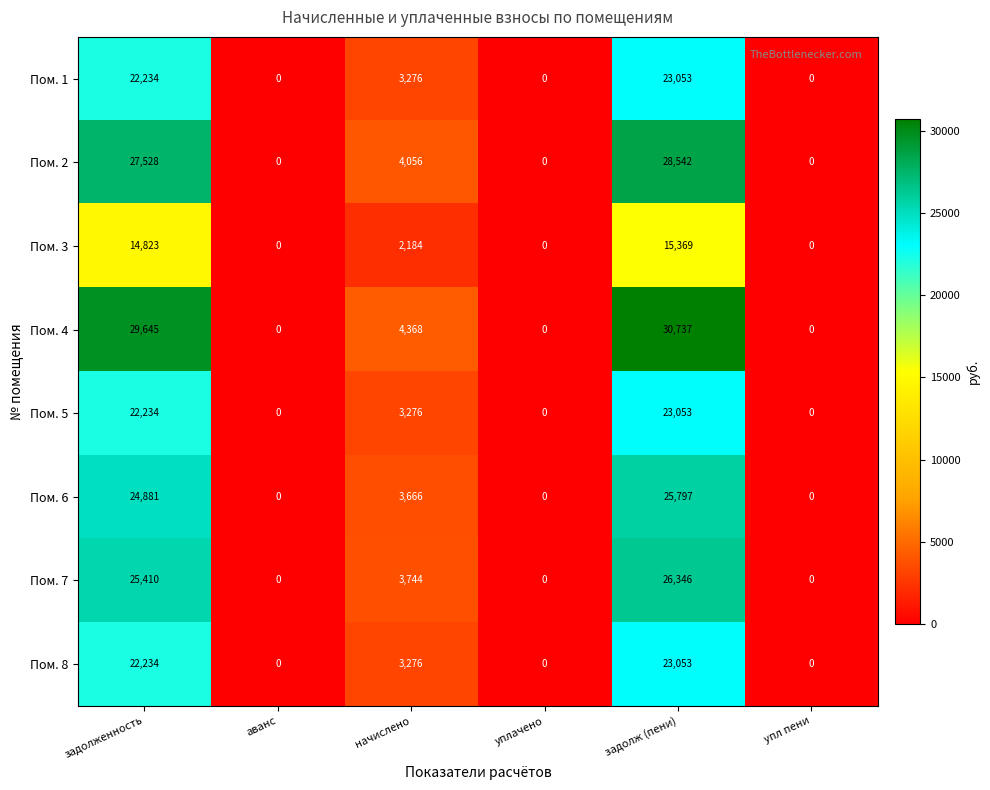

Which series has the largest range (max minus min)?

Пом. 4